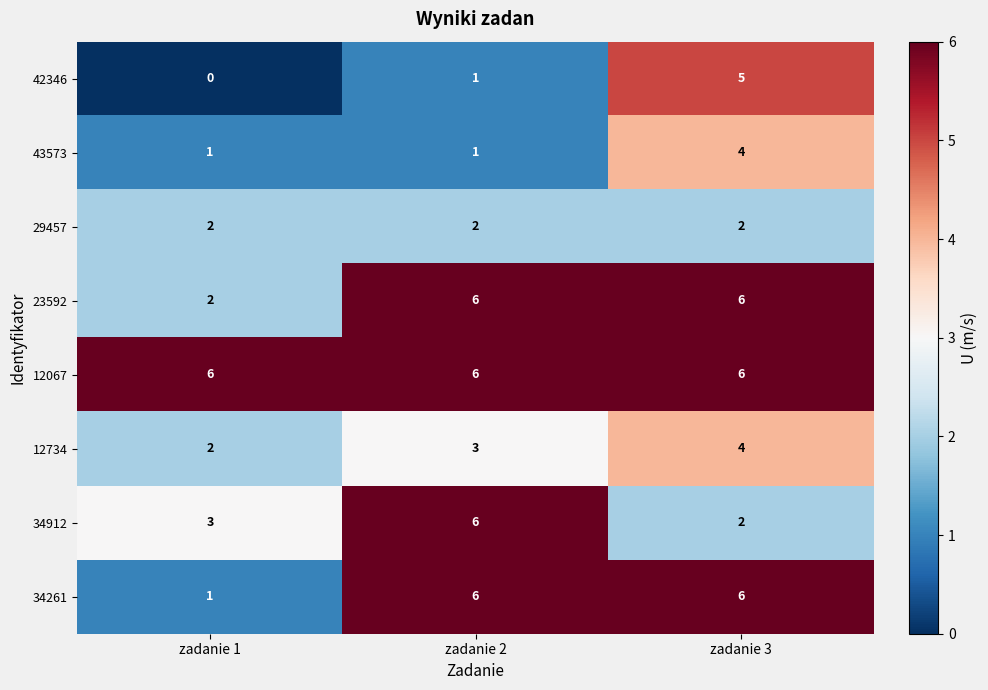

What is the spread (max minus min) of values at zadanie 1?

6